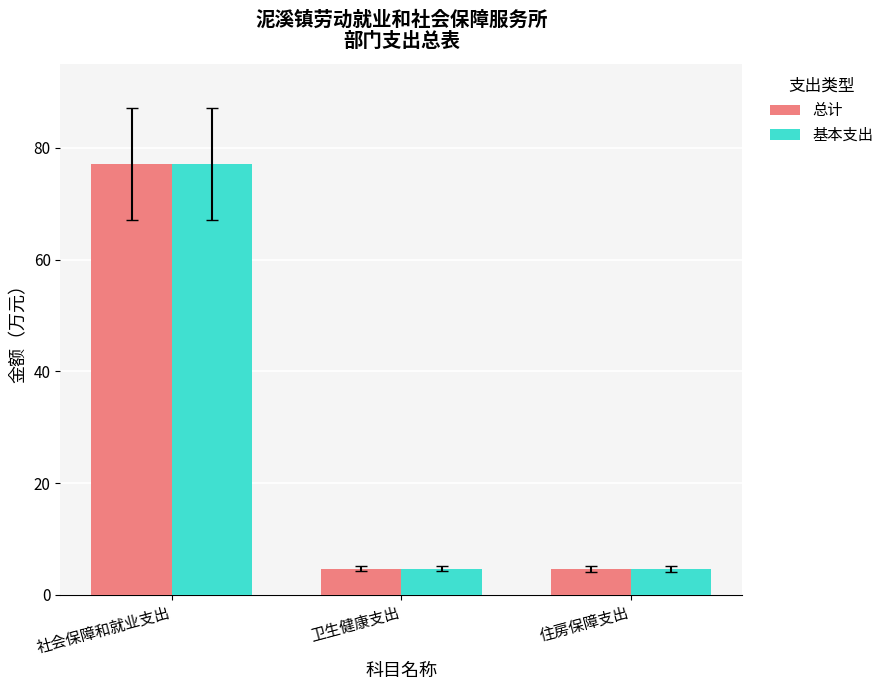

The value of 总计 at 社会保障和就业支出 is 77.2. True or false?

True